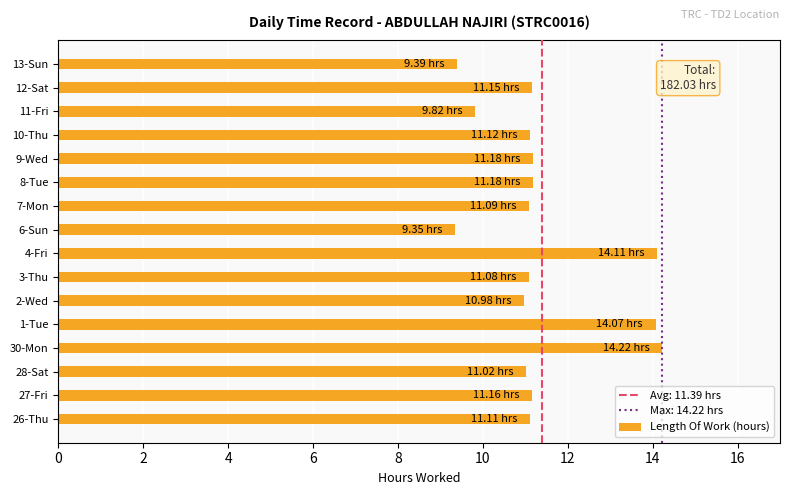

What is the sum of all values?

182.0